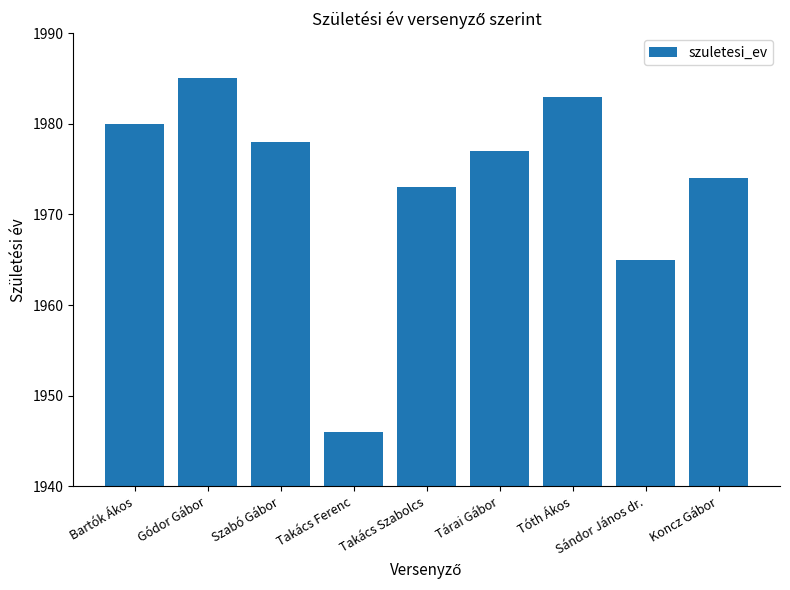

Rank the categories by value from lowest to highest.

Takács Ferenc, Sándor János dr., Takács Szabolcs, Koncz Gábor, Tárai Gábor, Szabó Gábor, Bartók Ákos, Tóth Ákos, Gódor Gábor